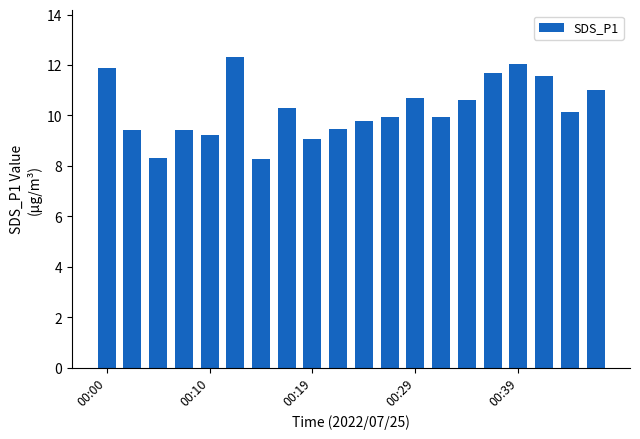

What is the difference between the second highest and minimum values?

3.8